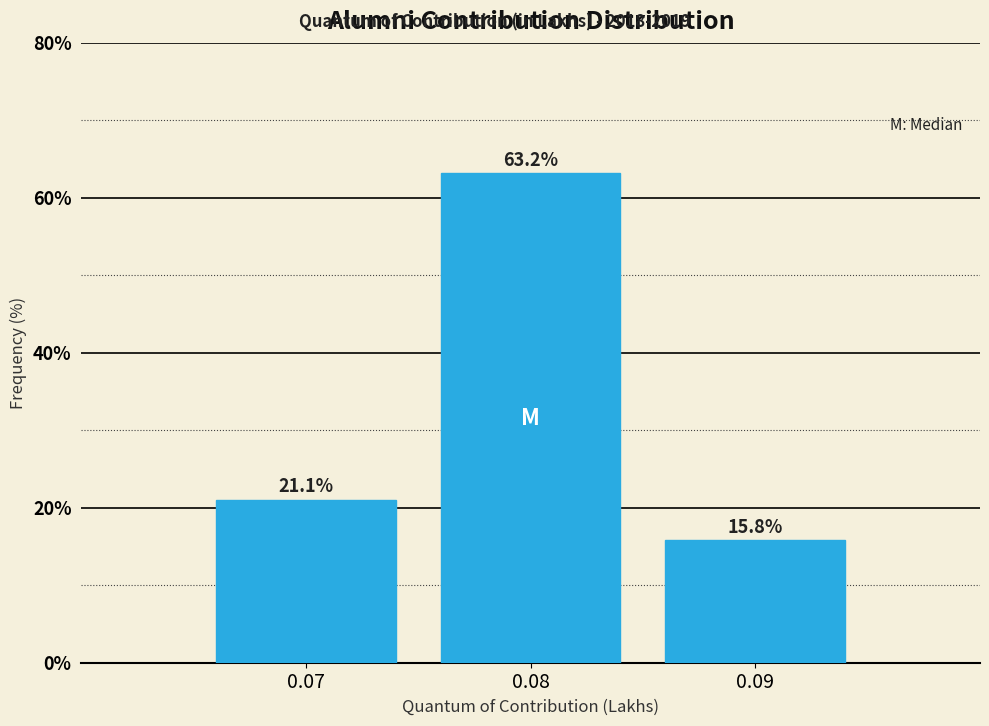

Reading left to right, what are all the values shown in this chart?

0.07=21.1	0.08=63.2	0.09=15.8